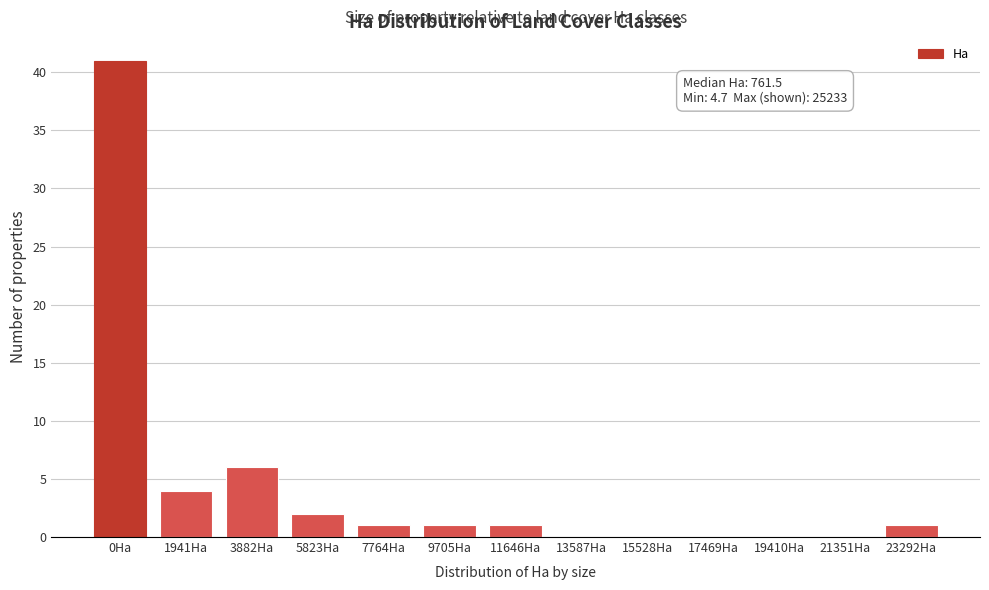

Reading left to right, what are all the values shown in this chart?

0Ha=41	1941Ha=4	3882Ha=6	5823Ha=2	7764Ha=1	9705Ha=1	11646Ha=1	13587Ha=0	15528Ha=0	17469Ha=0	19410Ha=0	21351Ha=0	23292Ha=1